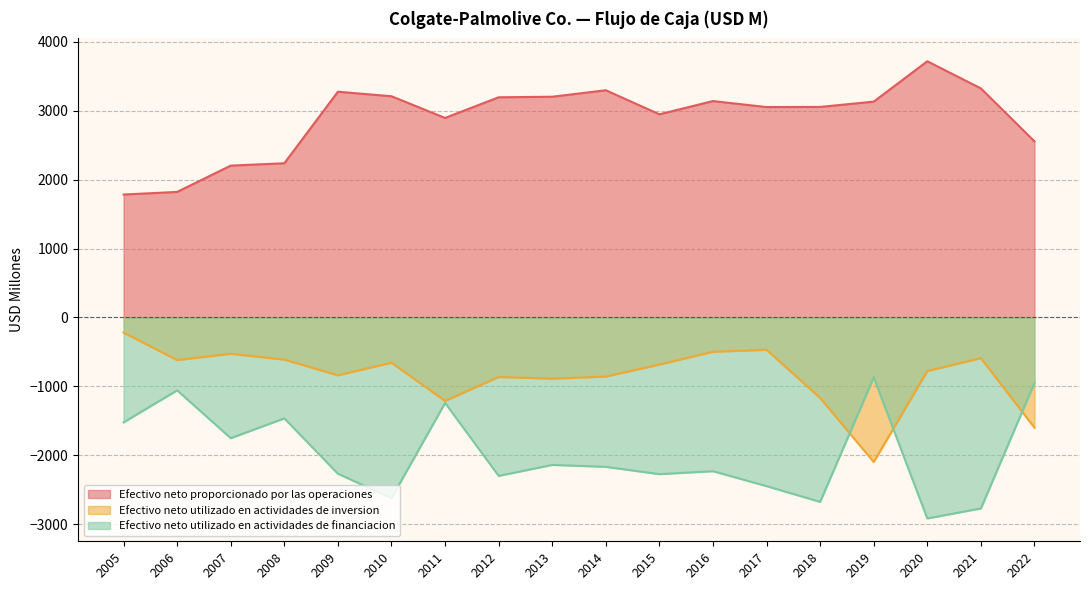

Where is the first local maximum for Efectivo neto proporcionado por las operaciones?

2009